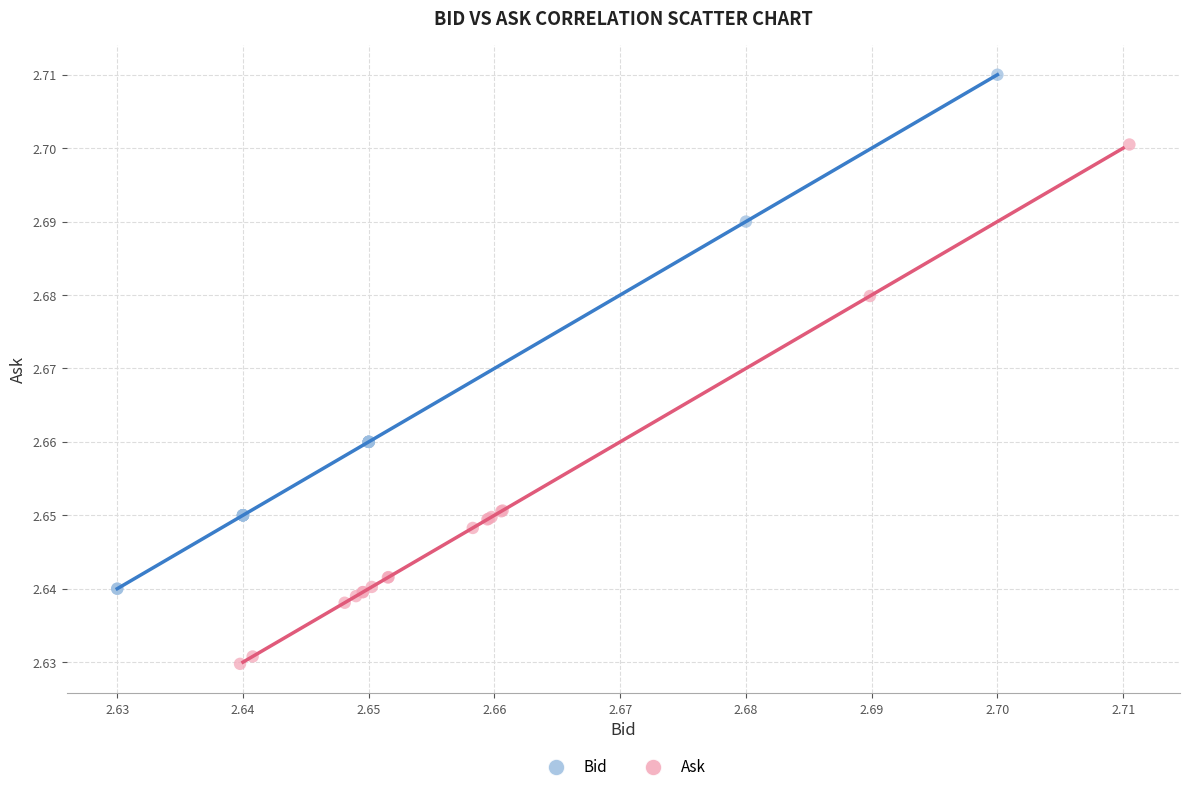

Which series contains the lowest Y value?

Ask